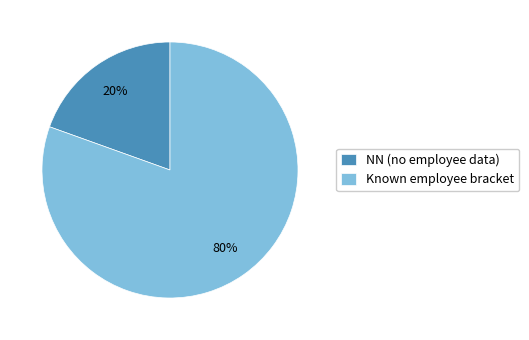

Does any single category account for the majority?

Yes